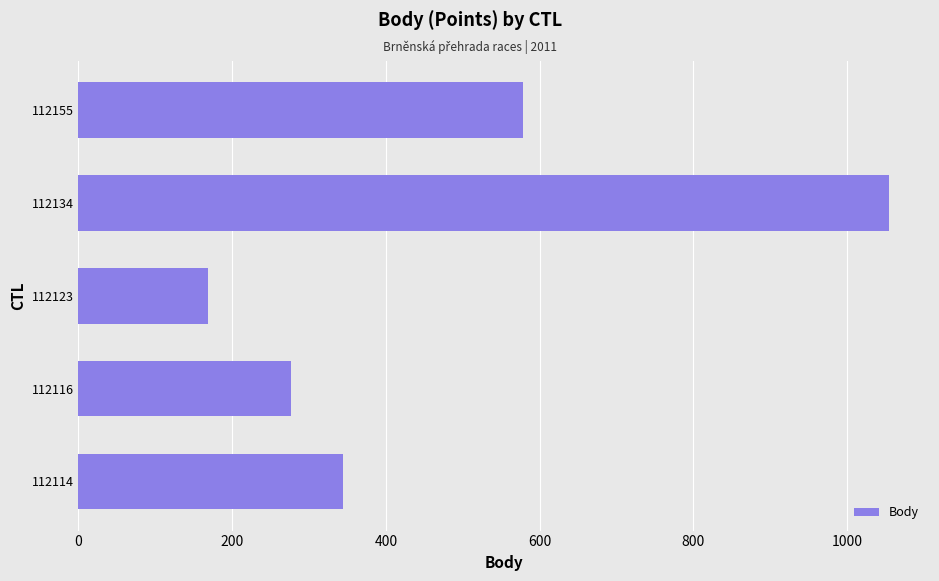

What is the change in value from 112114 to 112116?

-67